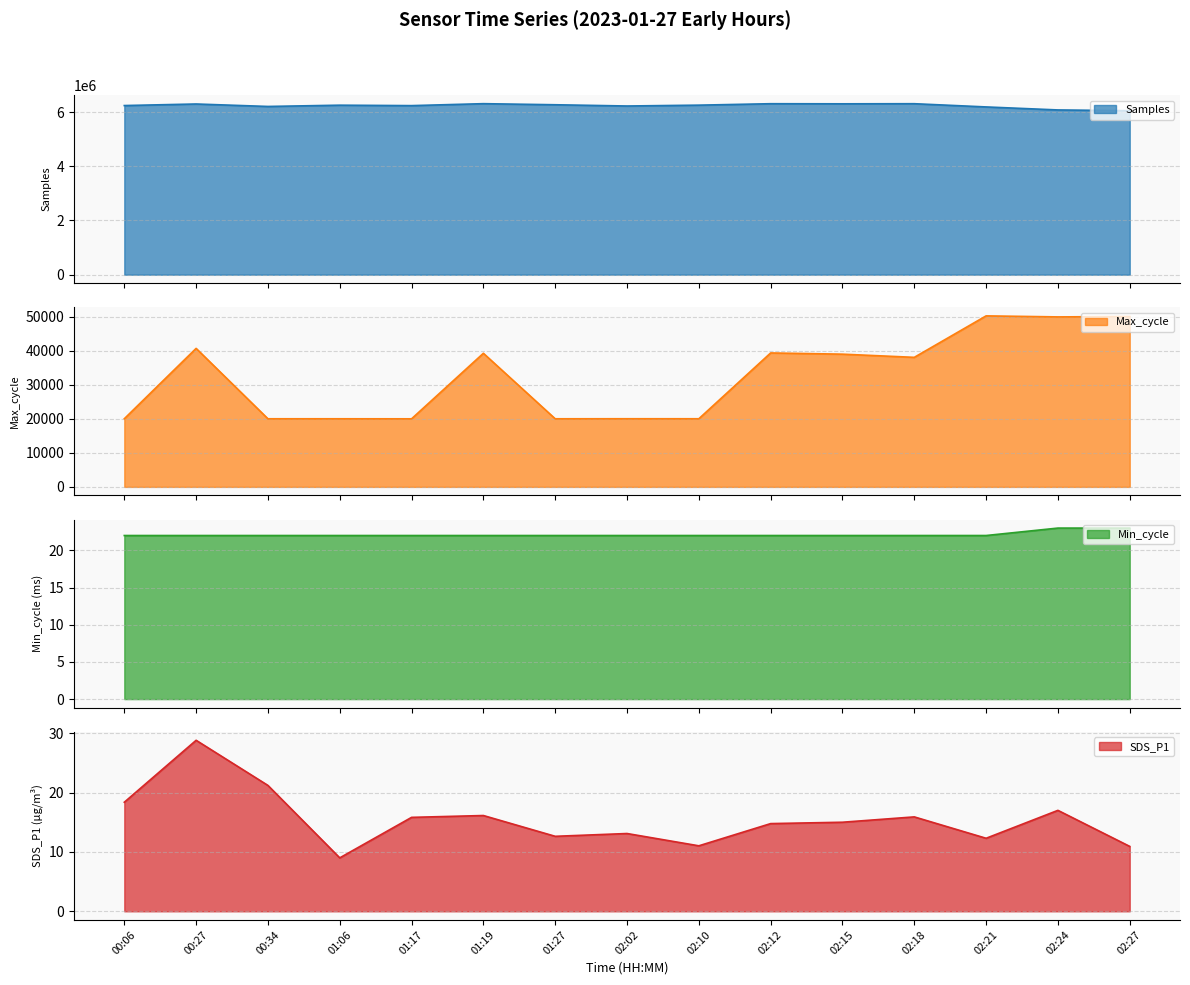

What is the difference between the second highest and minimum values in the Max_cycle series?

30062